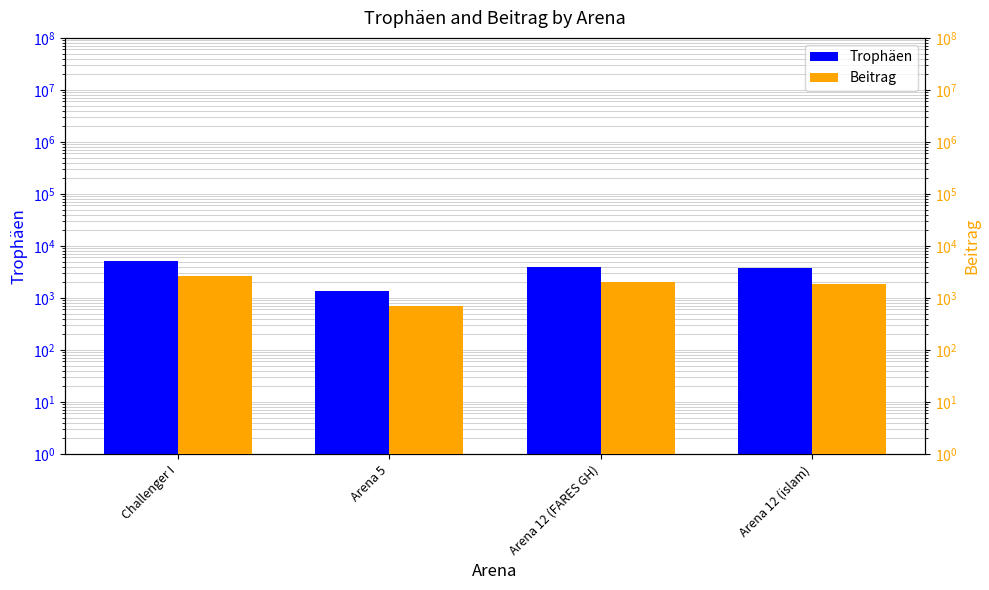

What is the sum of the Beitrag values at Arena 5 and Arena 12 (islam)?

2535